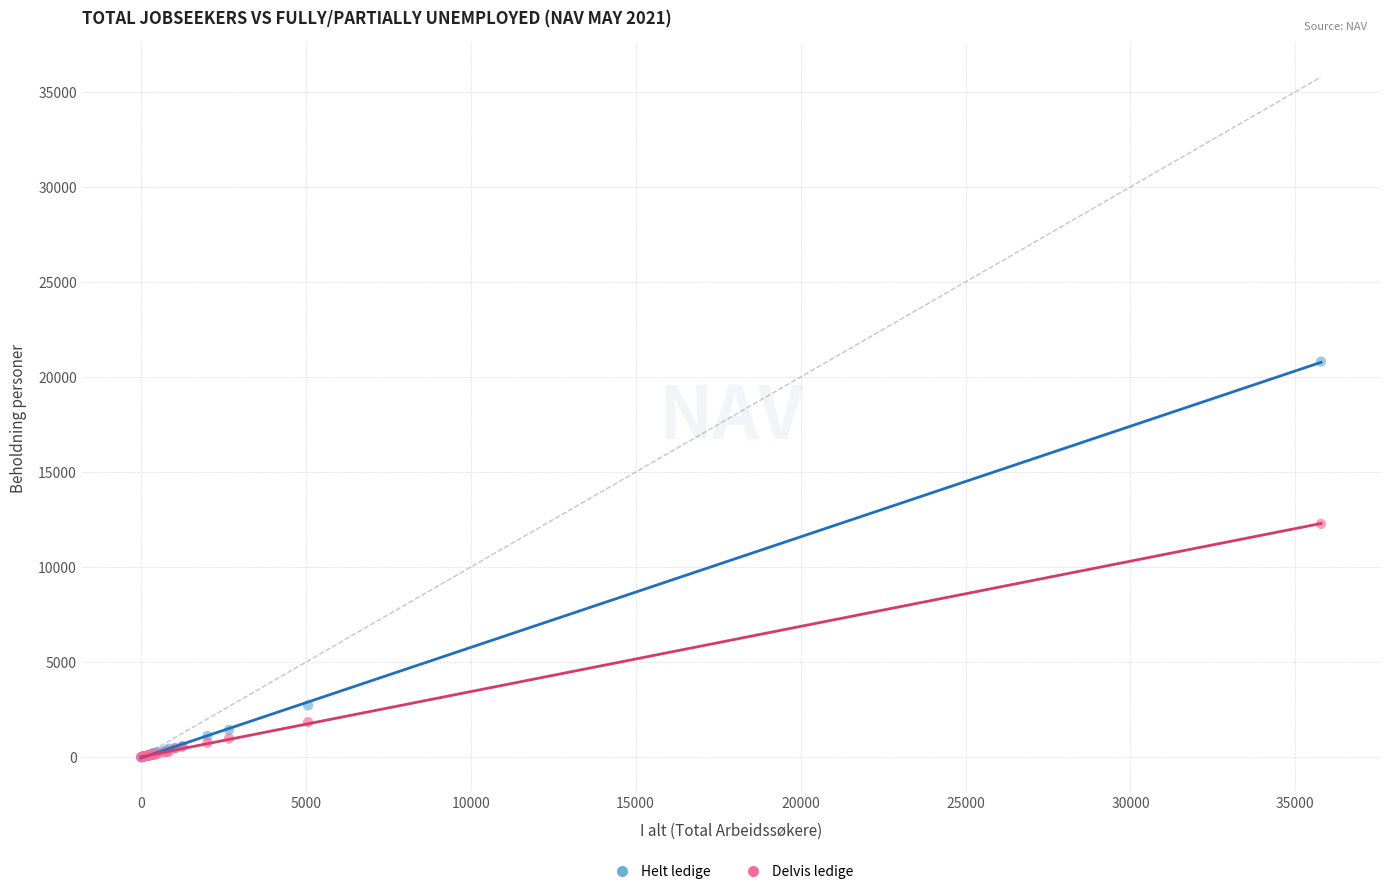

In the Delvis ledige series, what Y value is closest to 6139?

1850